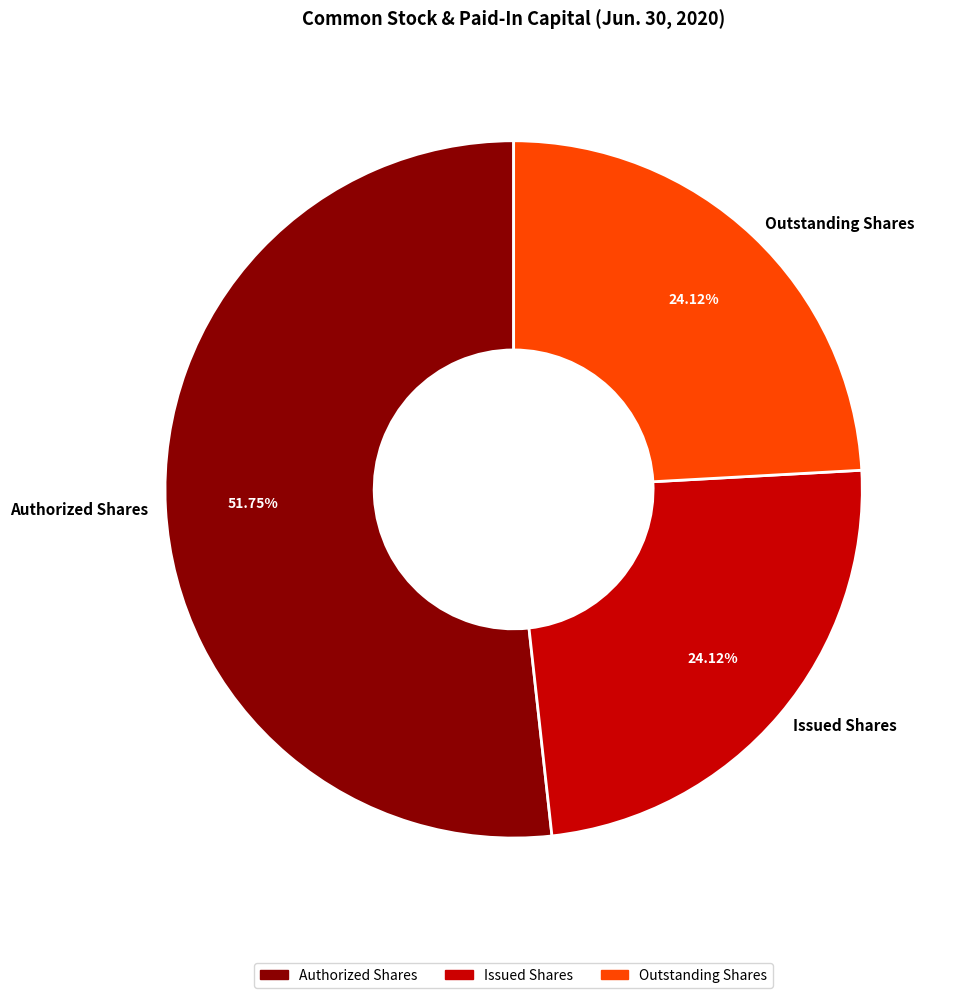

The Issued Shares slice represents 13% of the pie. True or false?

False